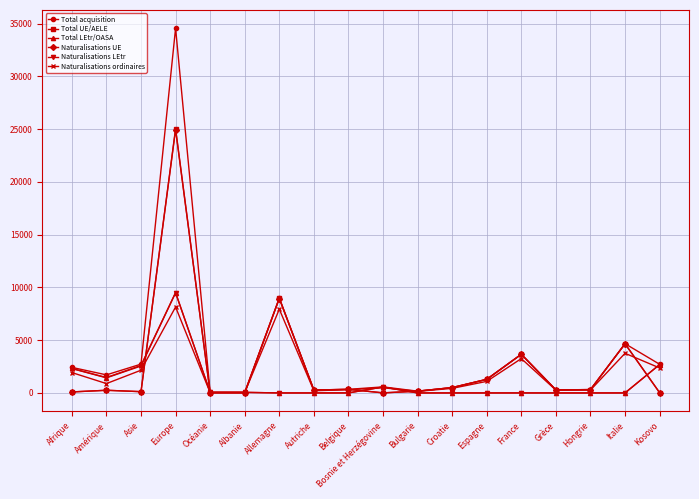

True or false: Naturalisations ordinaires and Naturalisations LEtr cross at least once.

True